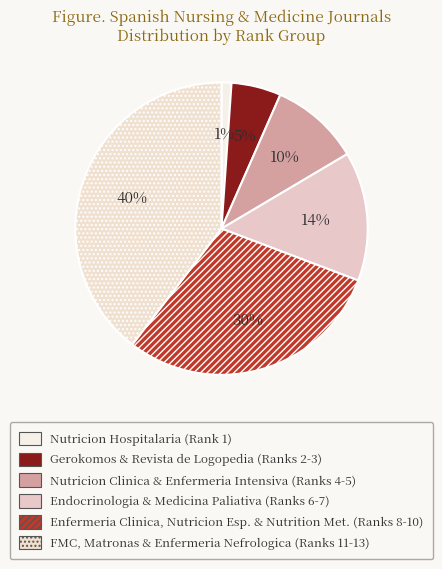

Count the number of slices in the pie.

6